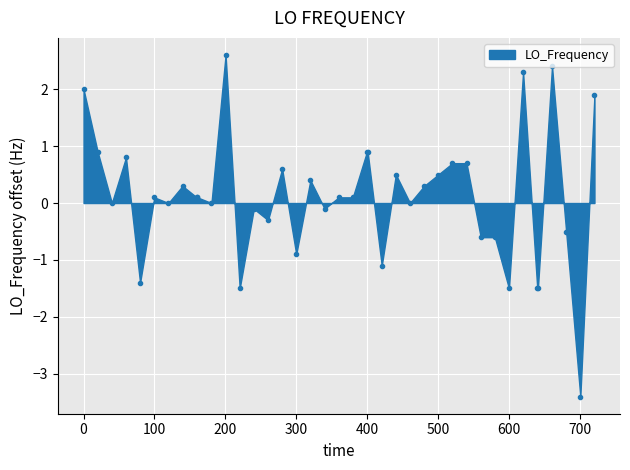

What is the minimum value shown in the chart?

-3.4